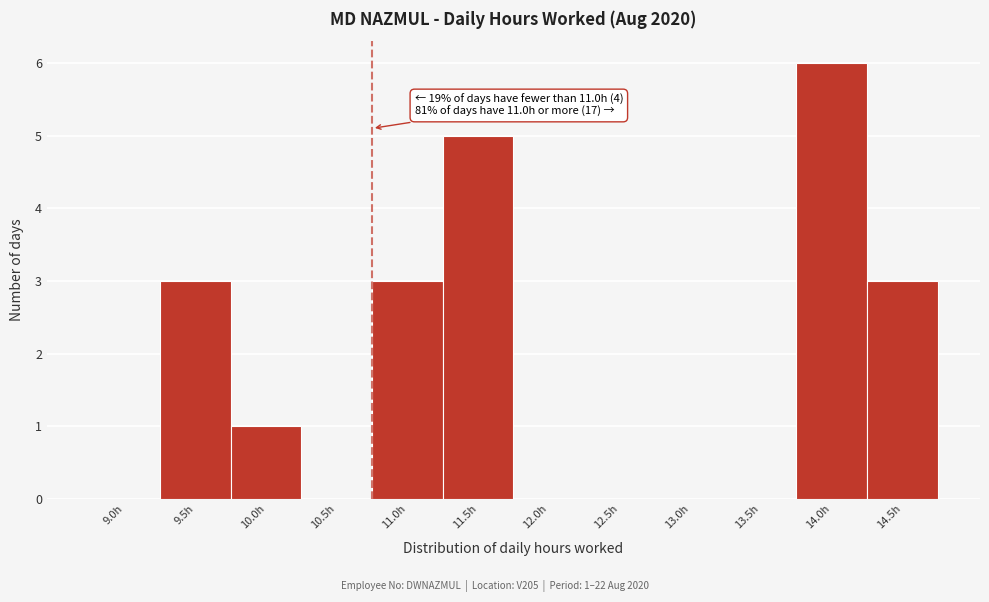

Reading left to right, list all the values displayed in this chart.

9.0h=0	9.5h=3	10.0h=1	10.5h=0	11.0h=3	11.5h=5	12.0h=0	12.5h=0	13.0h=0	13.5h=0	14.0h=6	14.5h=3